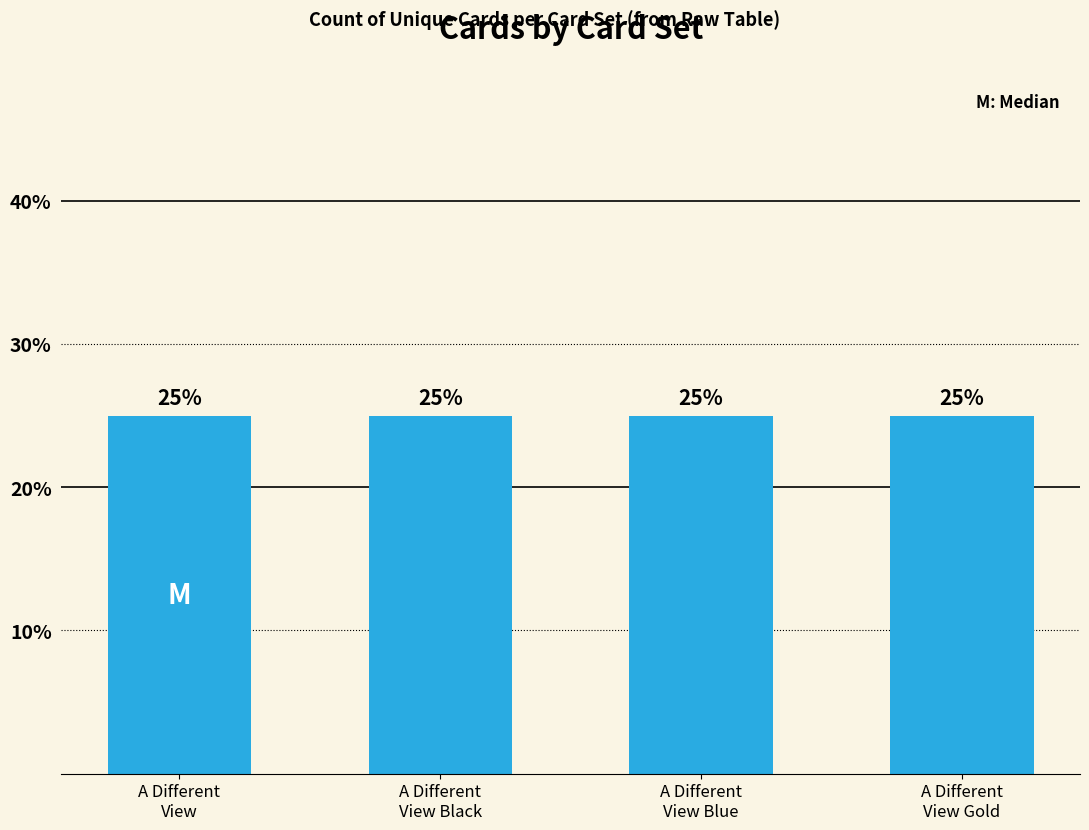

True or false: the data shows 24 at A Different View.

False